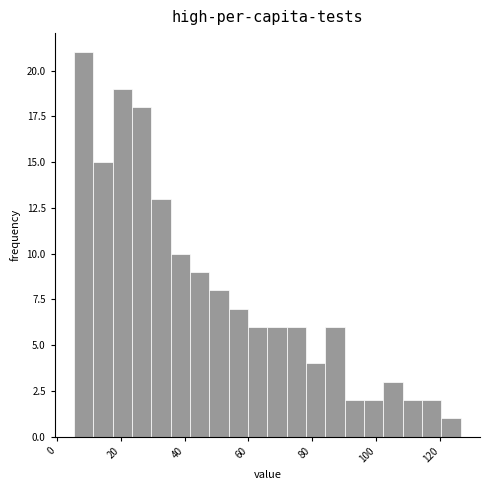

Around what value on the x-axis is the tallest bar? Give the approximate position of its centre, as read against the axis.

8